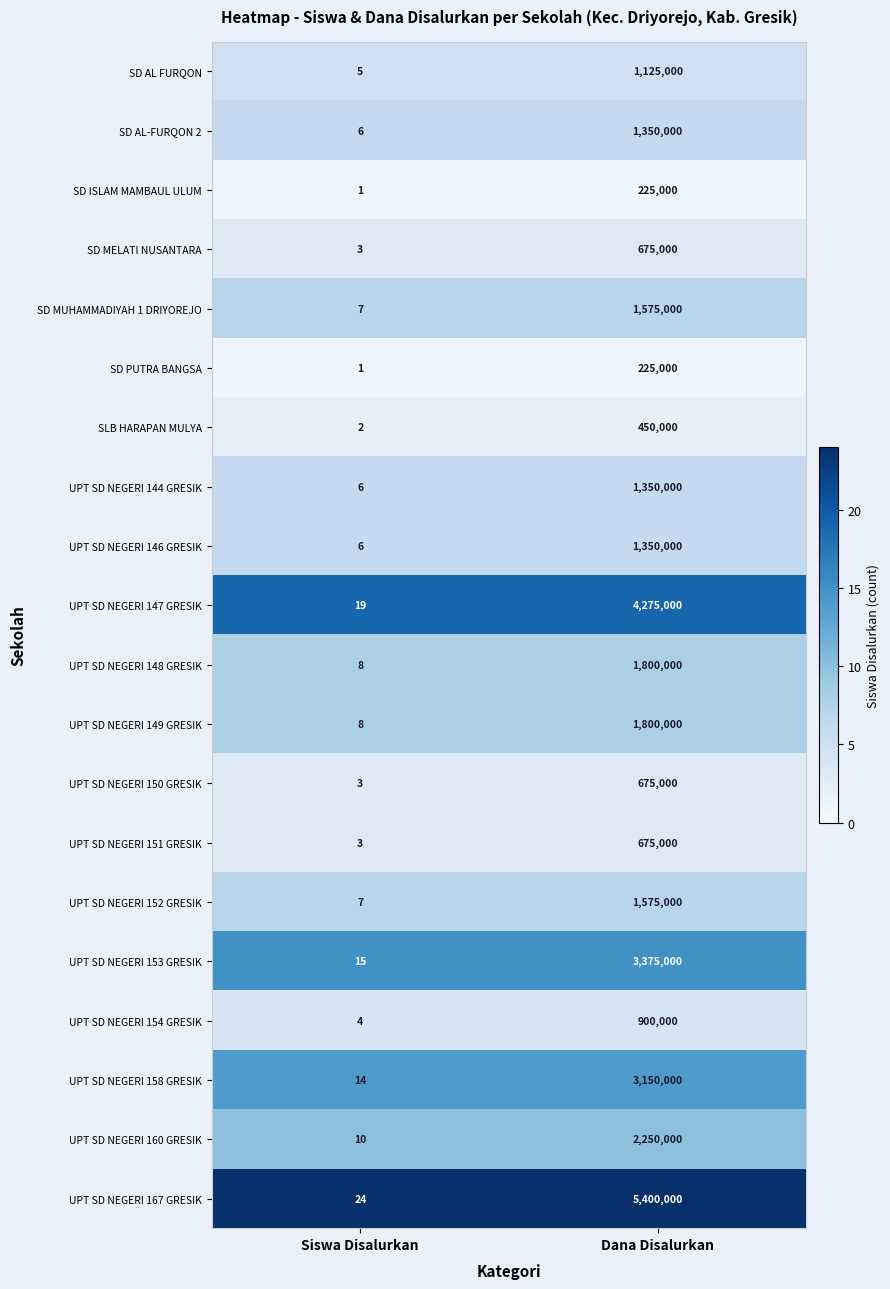

Which series has the largest total across all categories?

UPT SD NEGERI 167 GRESIK